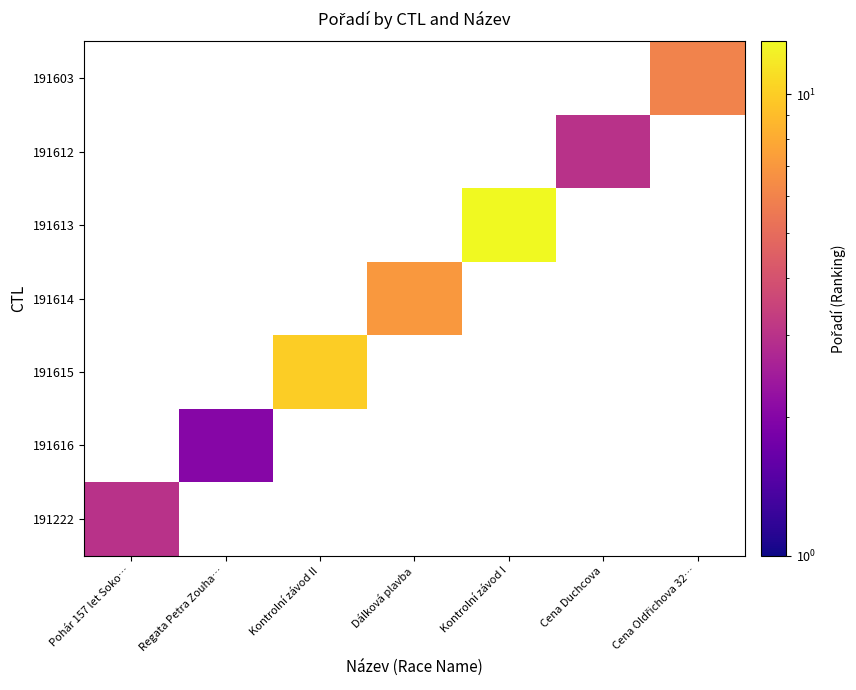

Is the value of 191603 at Kontrolní závod I greater than the value of 191616 at Cena Duchcova?

No